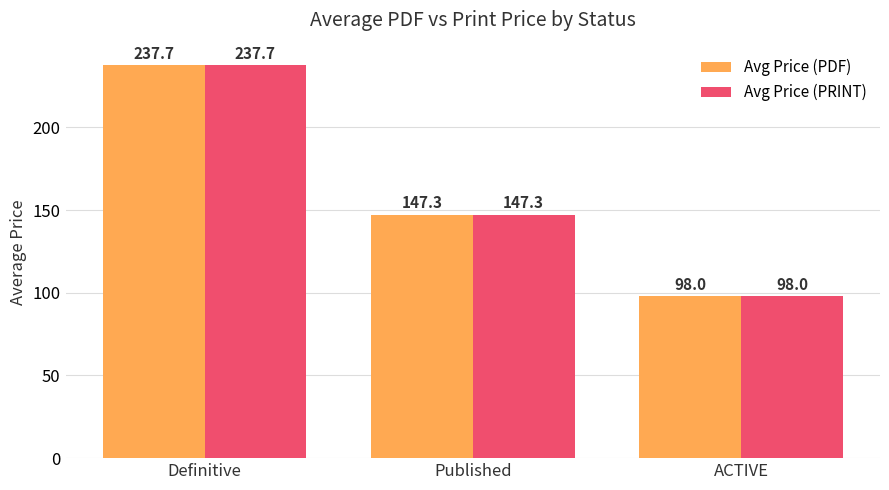

The value of Avg Price (PDF) at Published is 147.3. True or false?

True